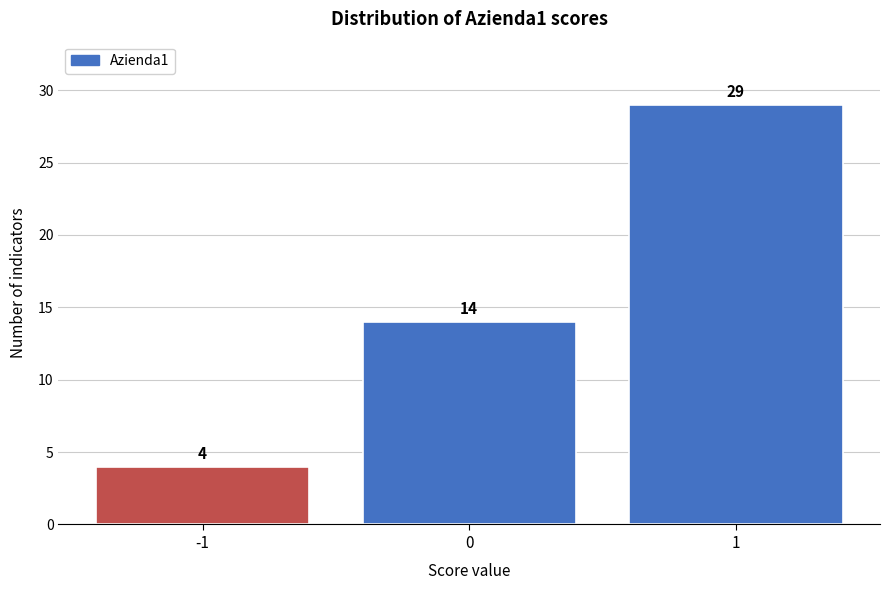

Reading left to right, list all the values displayed in this chart.

-1=4	0=14	1=29